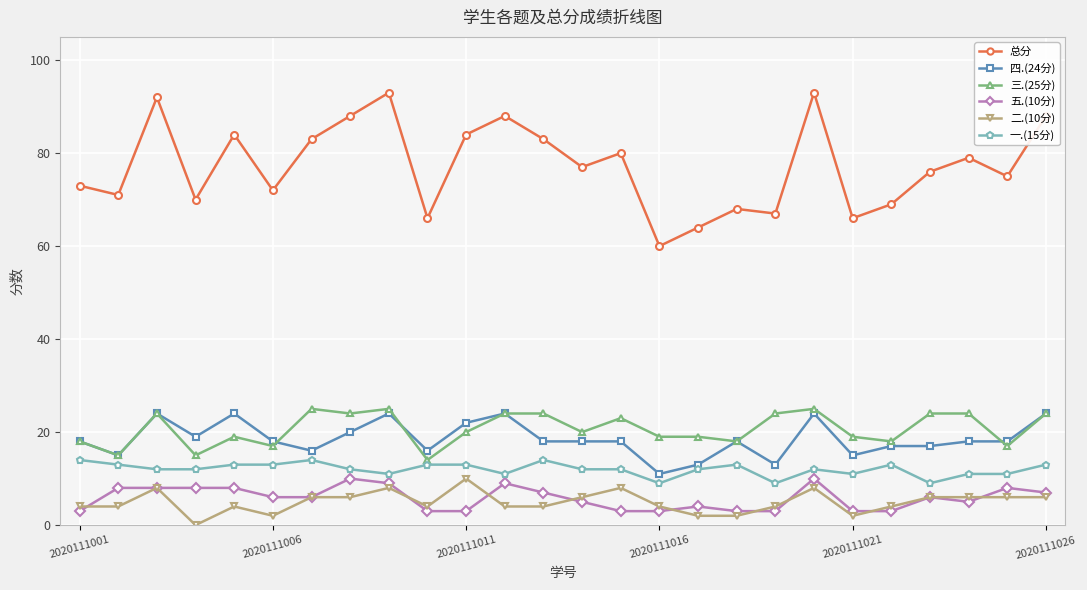

What is the highest value of the 总分 series?

93